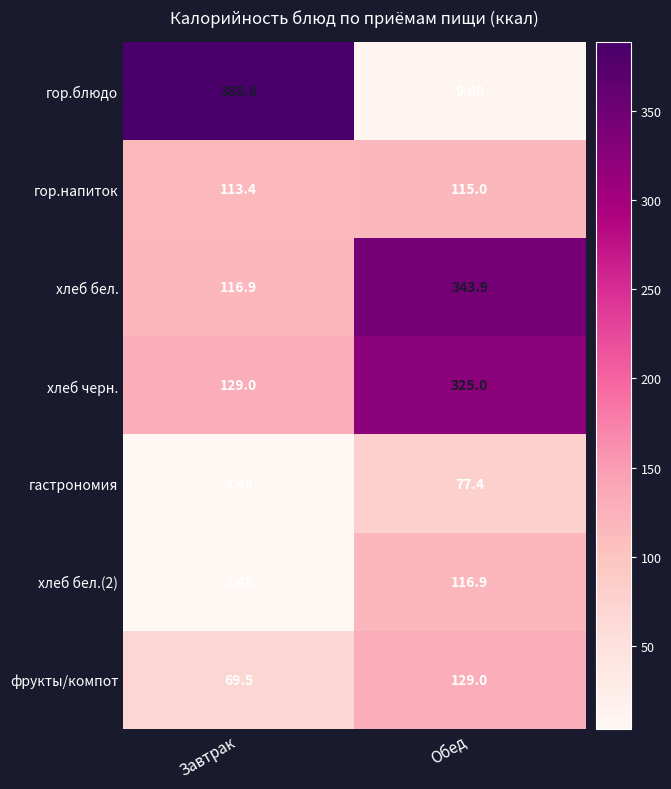

What is the total value across all series at Завтрак?

824.4